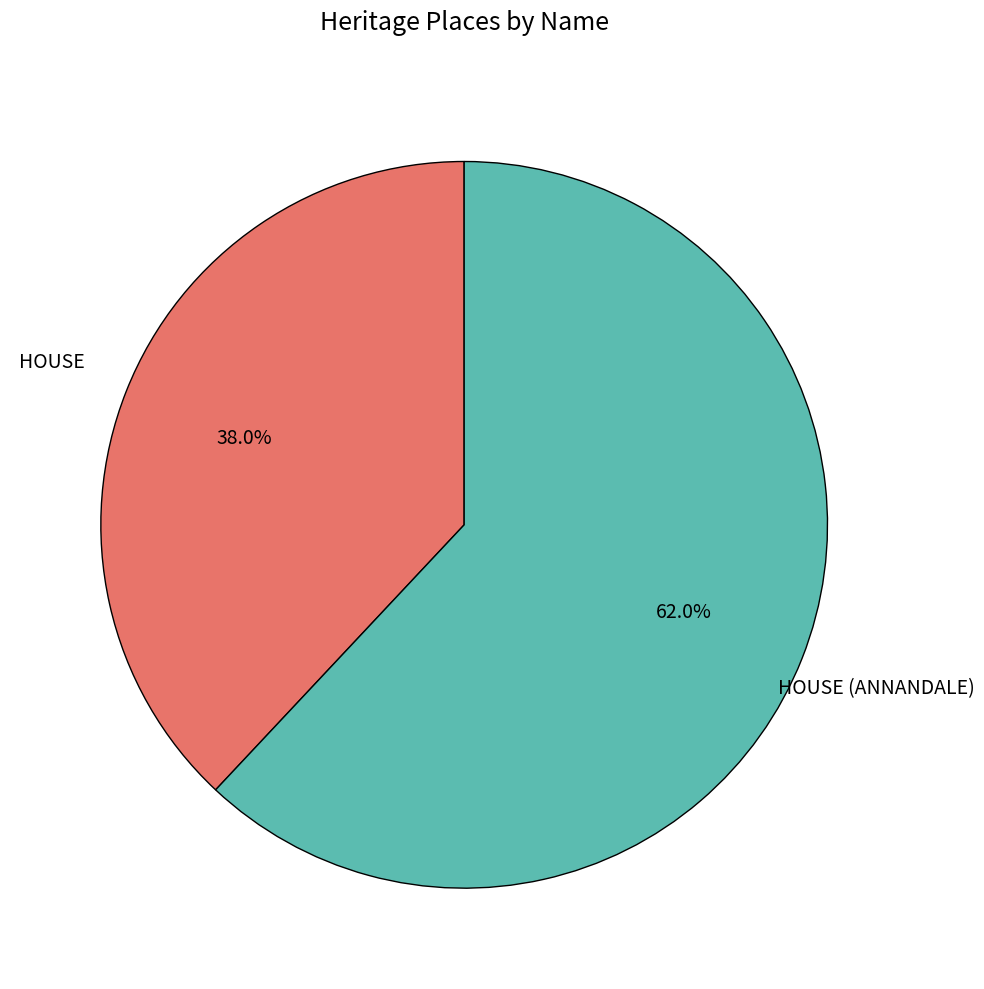

What is the total percentage of HOUSE (ANNANDALE) and HOUSE?

100.0%